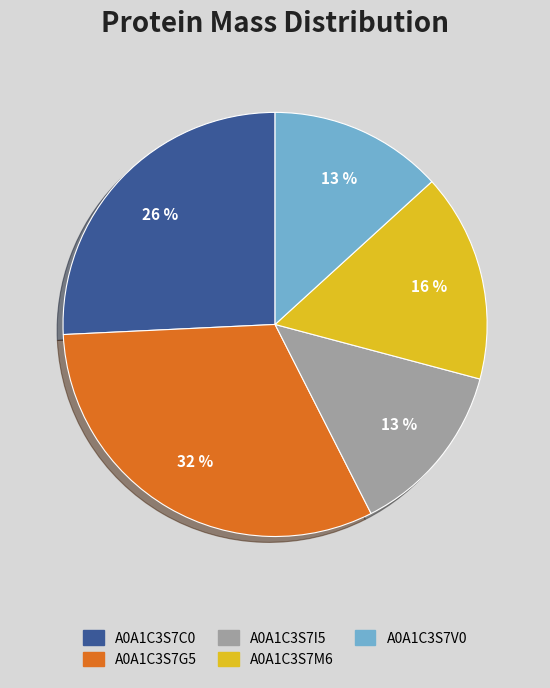

Which category has the biggest portion of the pie?

A0A1C3S7G5